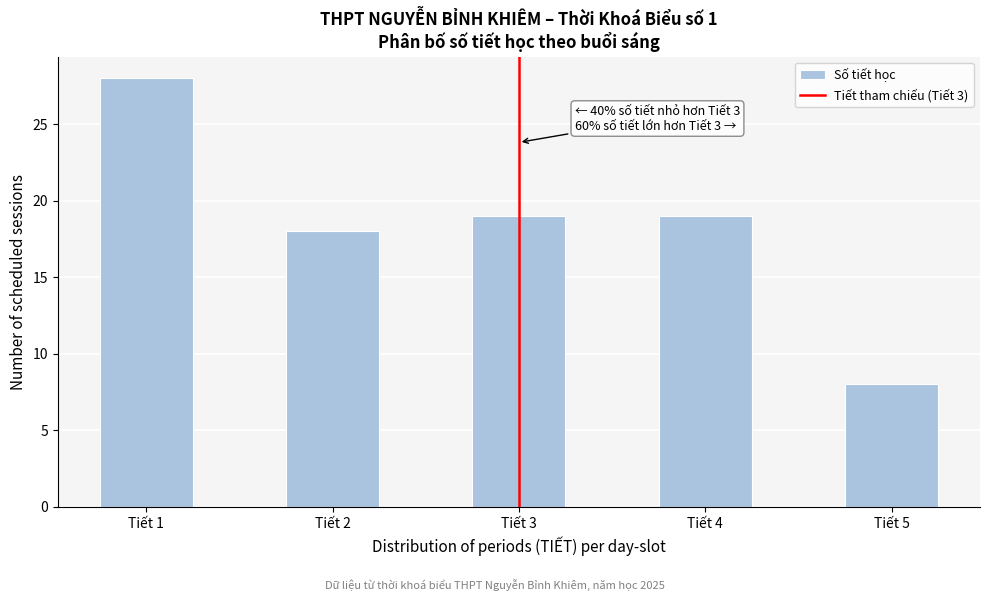

Over which range of the x-axis is the bar tallest?

0.75 to 1.25